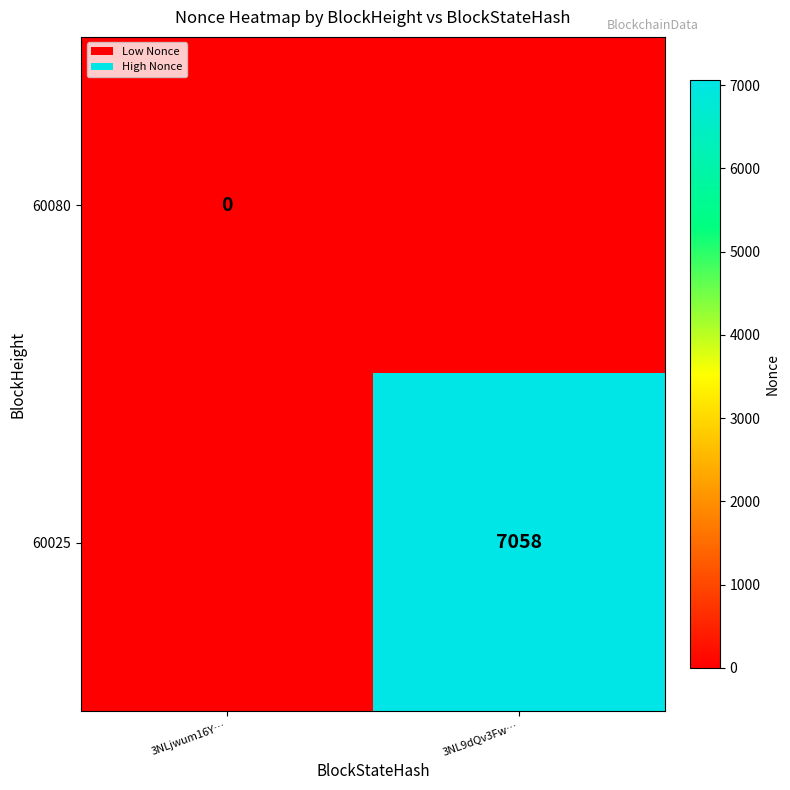

Is it true that 60025 equals 11840 at 3NL9dQv3Fw…?

False